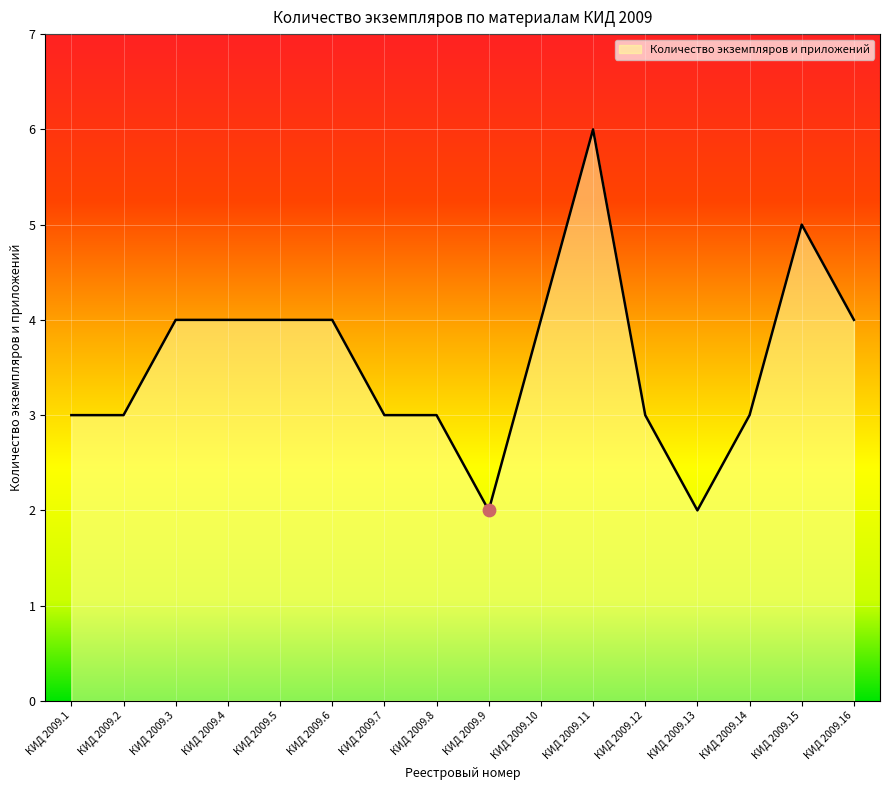

What is the ratio of the value at КИД 2009.12 to the value at КИД 2009.9?

1.5